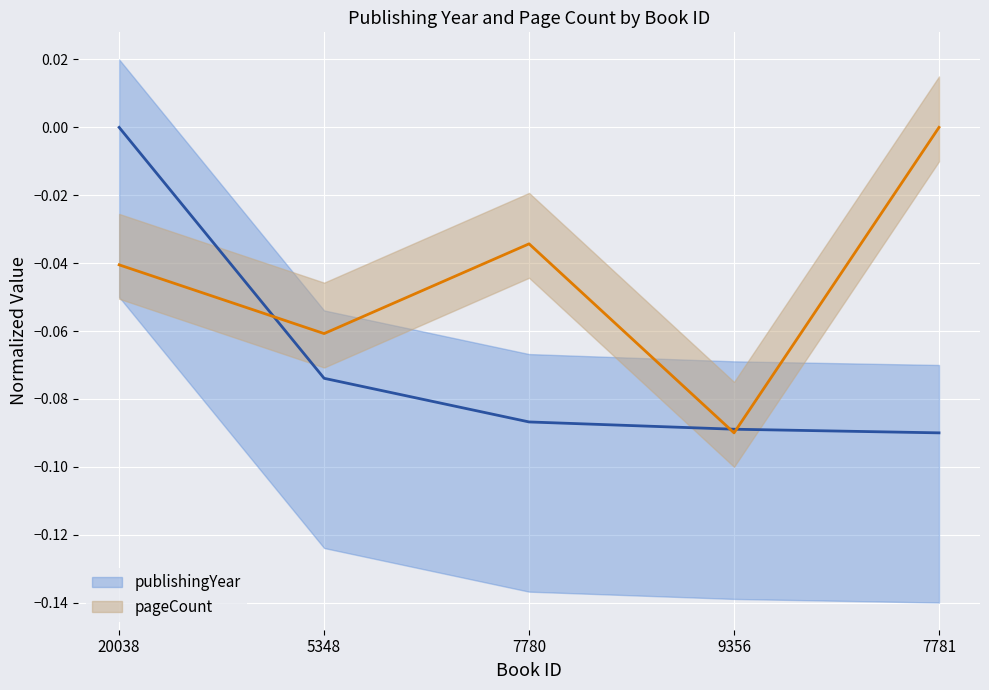

Where do pageCount and publishingYear first cross each other?

20038 and 5348